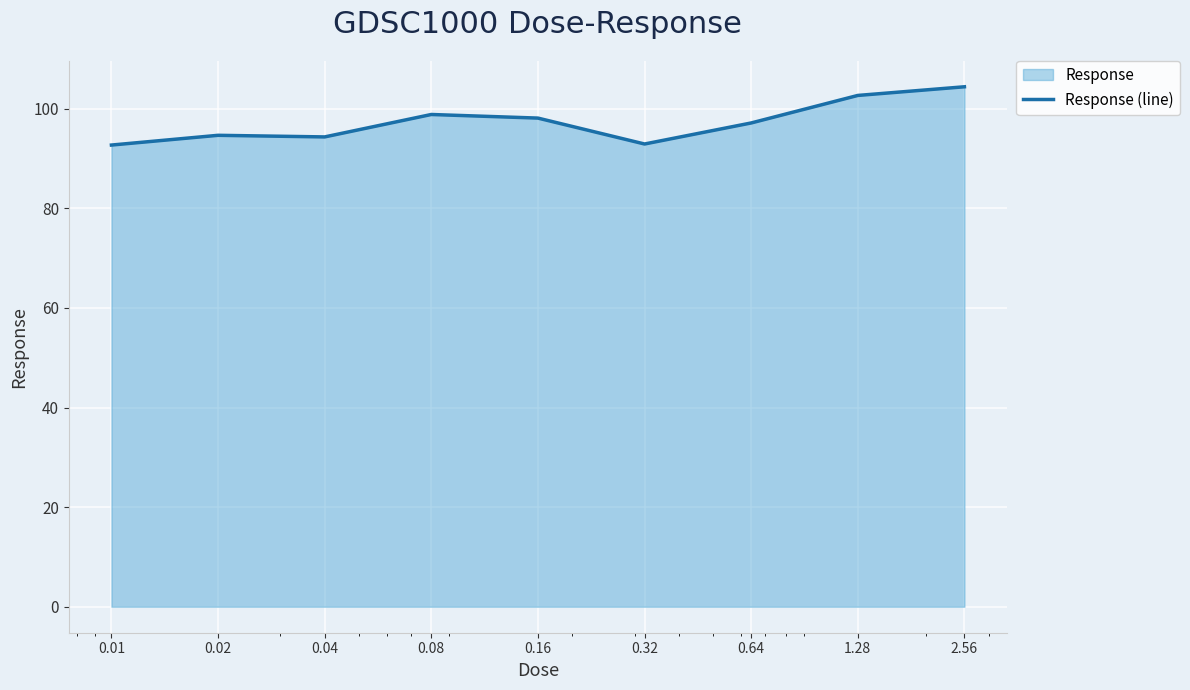

Where is the first local maximum?

0.02